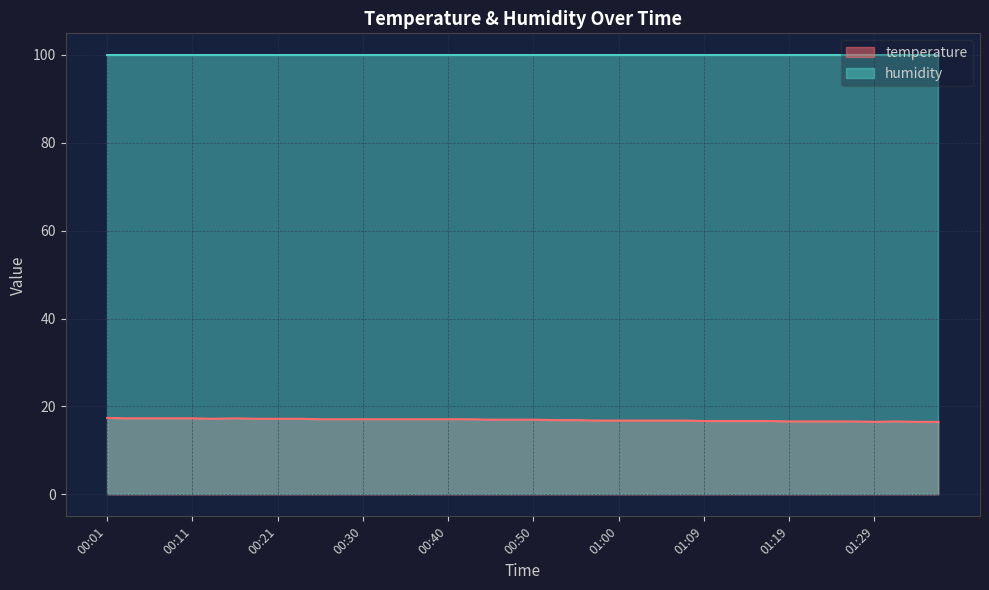

What is the greatest value displayed?

99.9